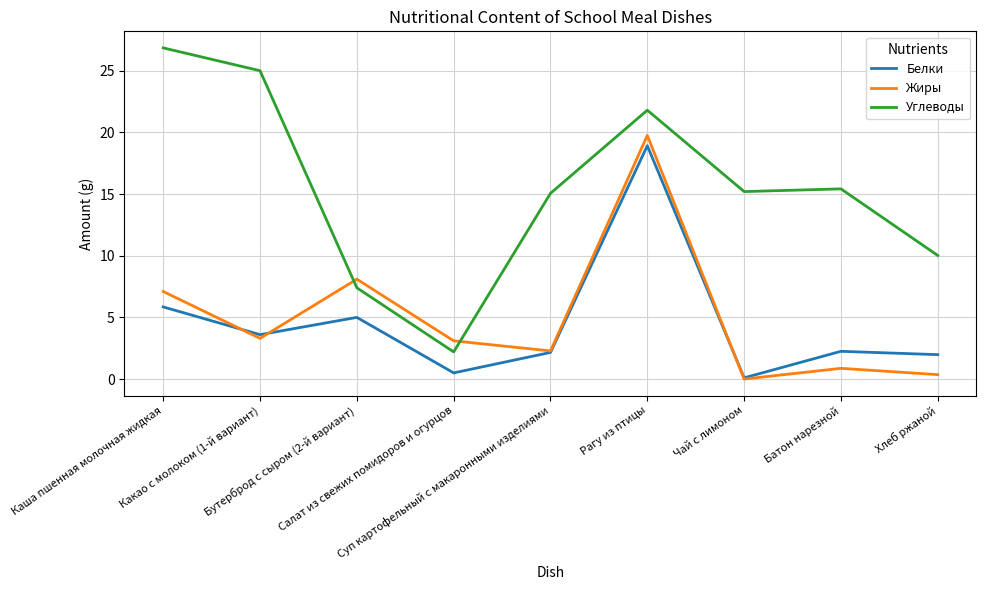

Is it true that Жиры equals 13.5 at Чай с лимоном?

False